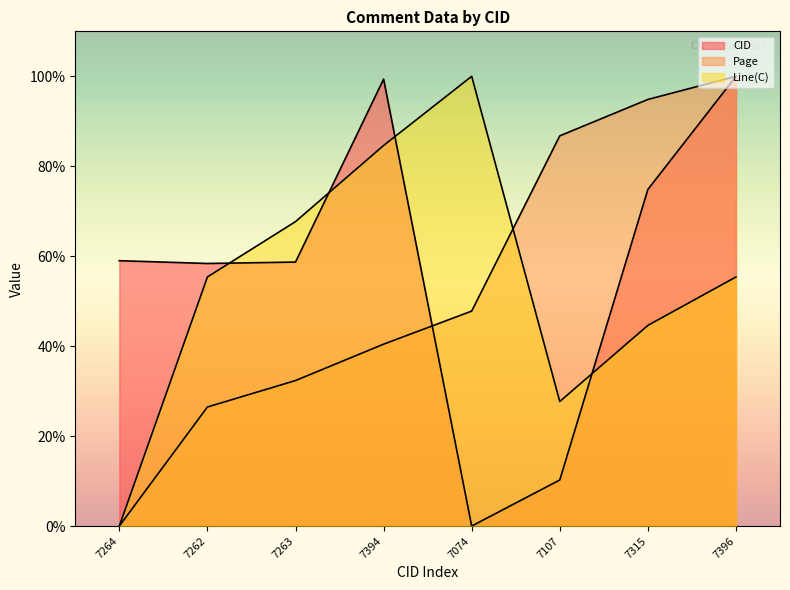

True or false: Page has a value of 127.2 at 7107.

False